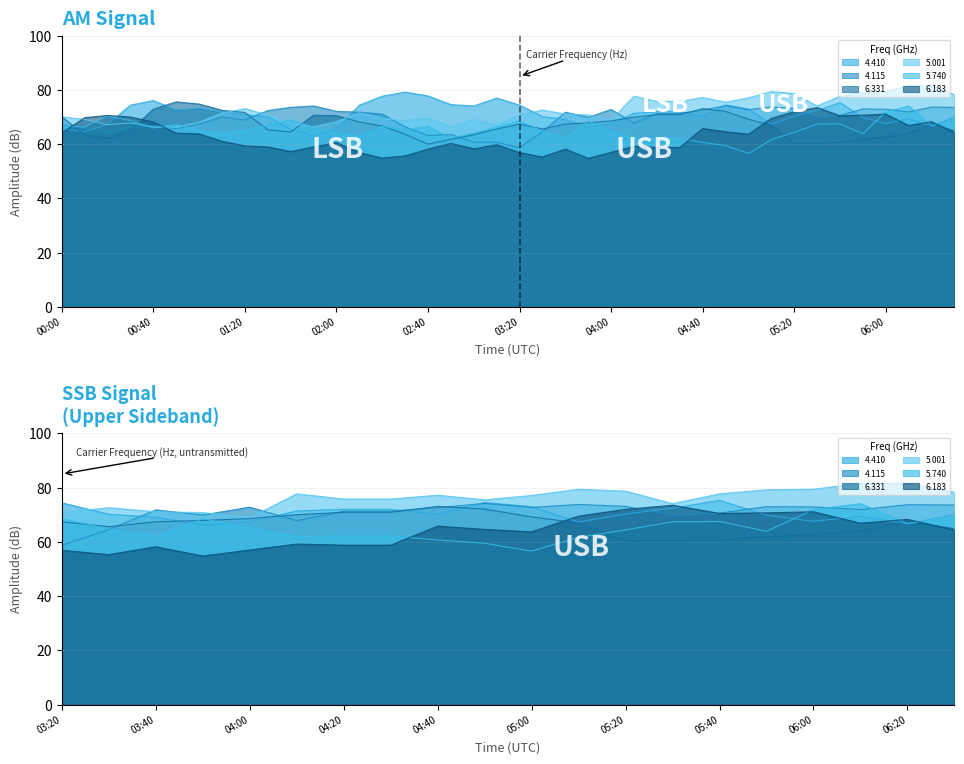

How many distinct data groups are displayed?

6